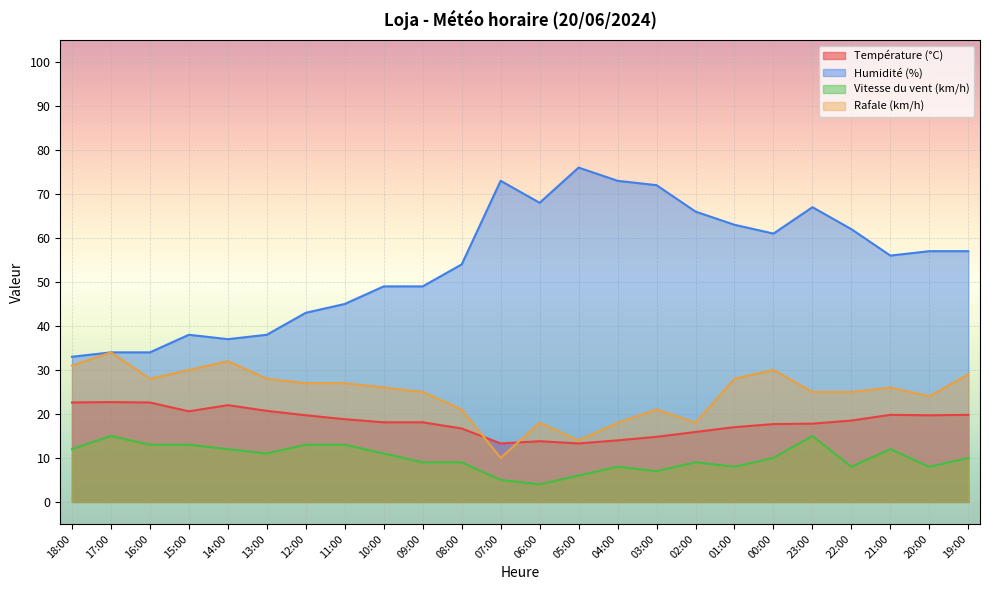

True or false: Vitesse du vent (km/h) and Humidité (%) intersect in this chart.

False